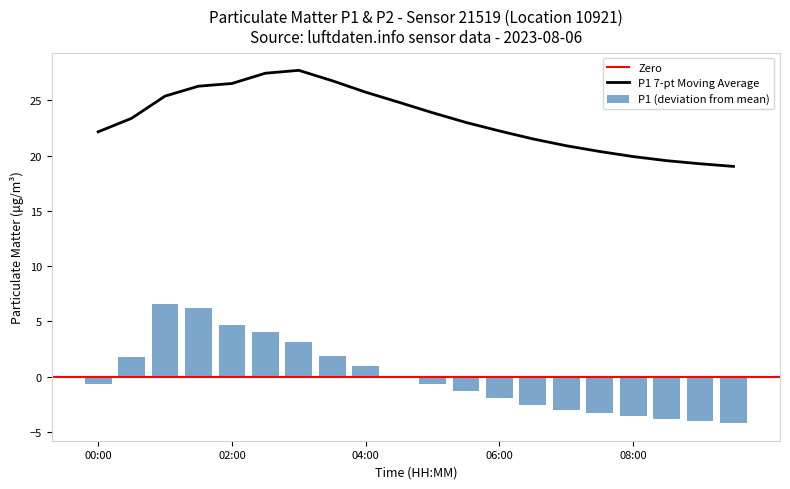

Is it true that P1 7-pt Moving Average equals 25.7 at 04:00?

True